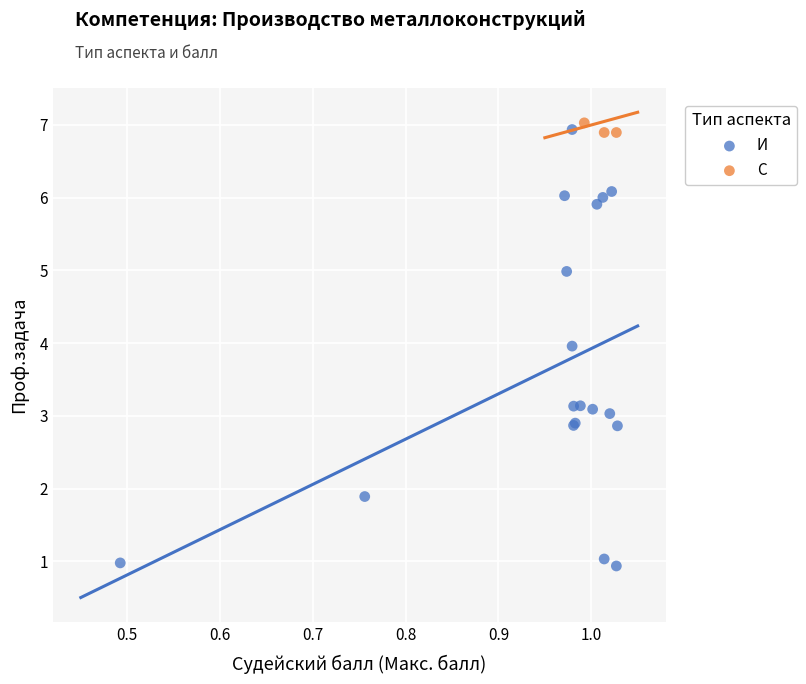

Which series has the widest spread of Y values?

И